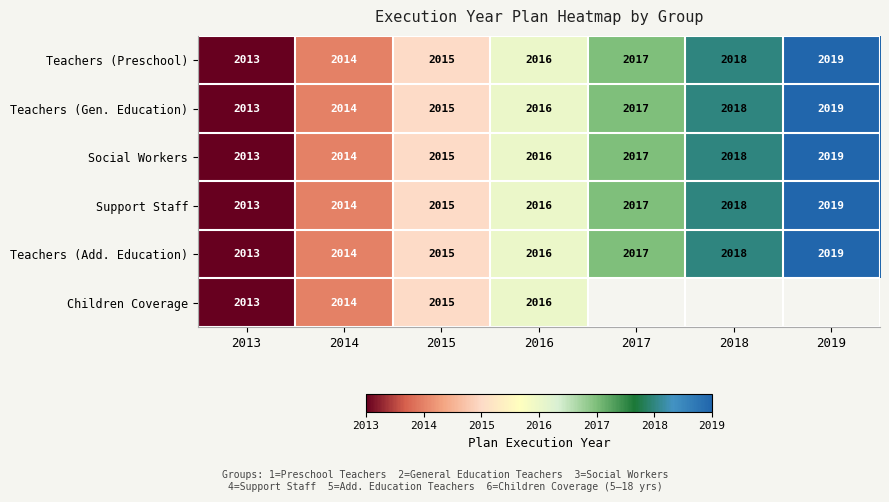

What value does the Teachers (Add. Education) series have at 2013?

2013